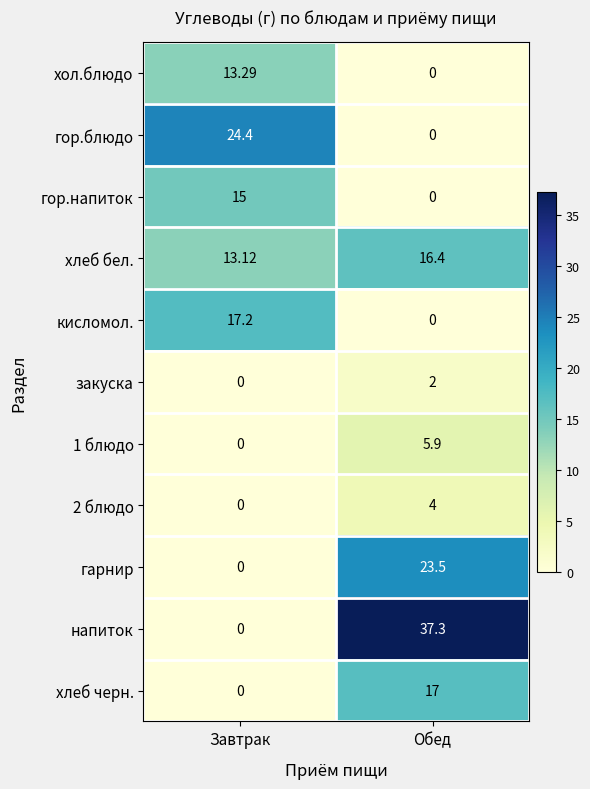

Which series changed the most between Завтрак and Обед?

напиток